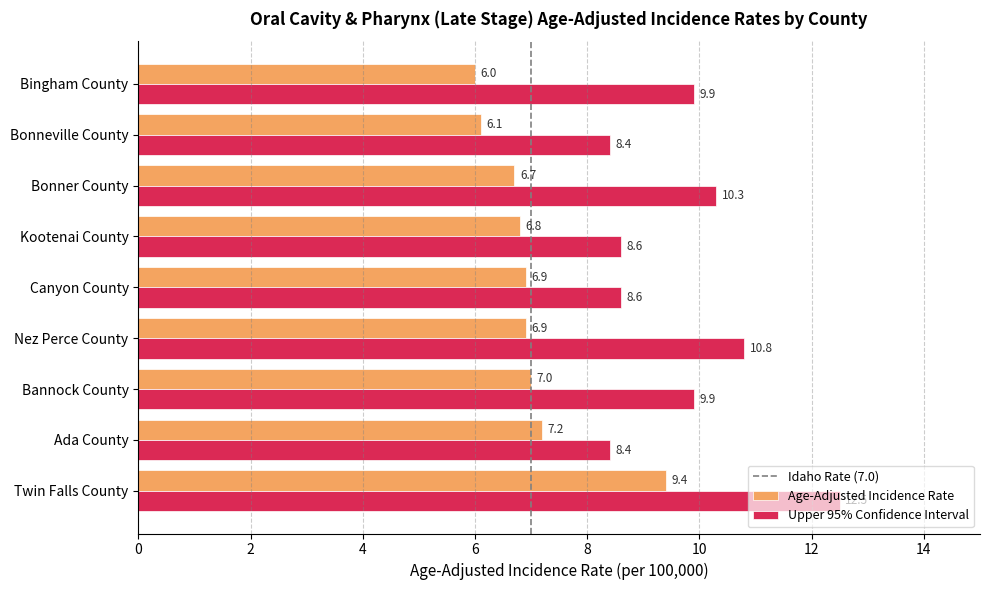

What is the total value across all series at Kootenai County?

15.4